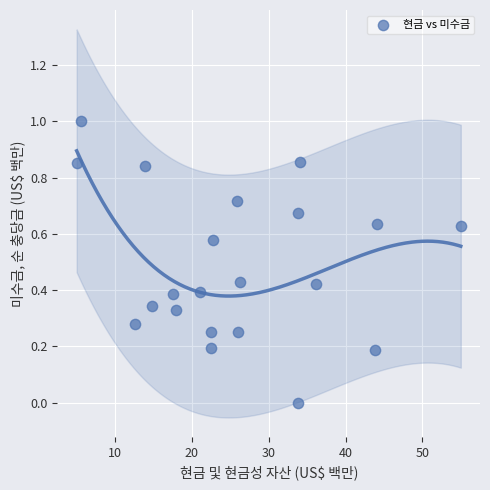

What is the range of X values (max minus min)?

50.0